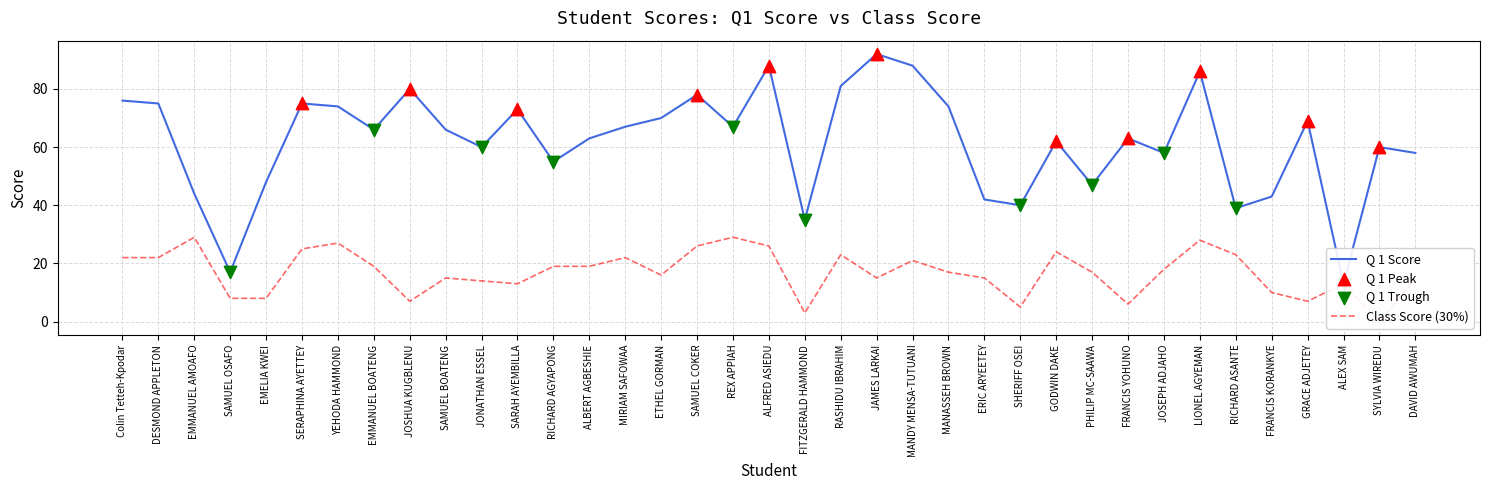

Which series contains the lowest Y value?

Class Score (30%)